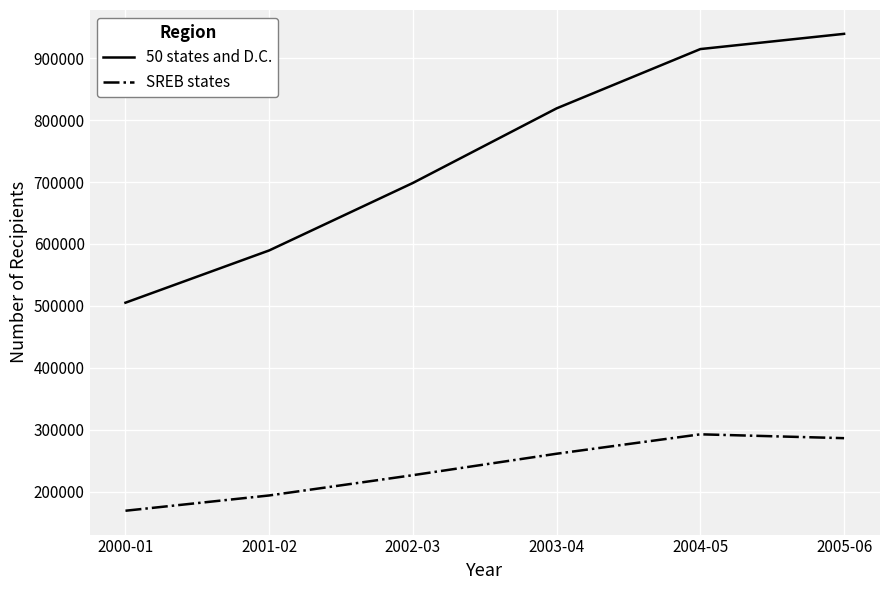

Between 2002-03 and 2004-05, which series saw the biggest shift?

50 states and D.C.